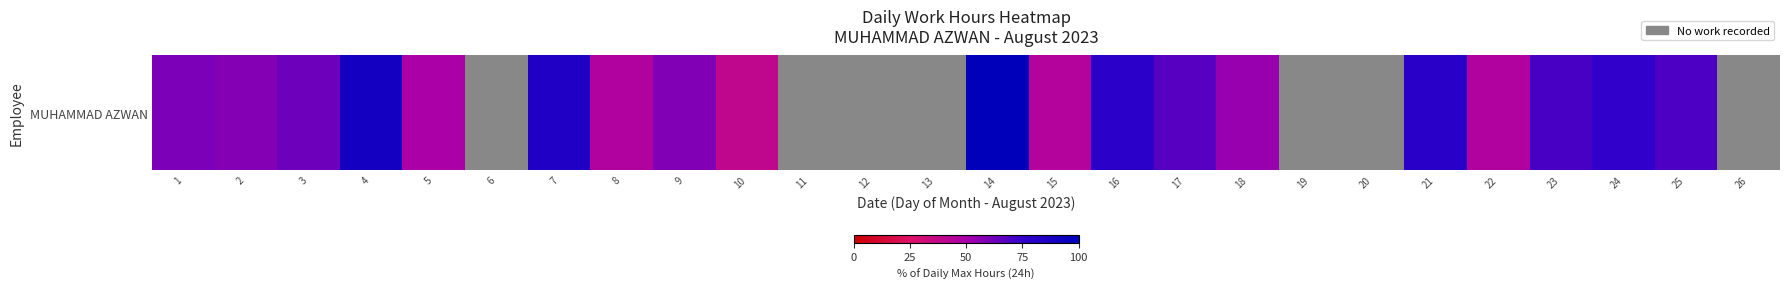

Count the number of categories in the chart.

26